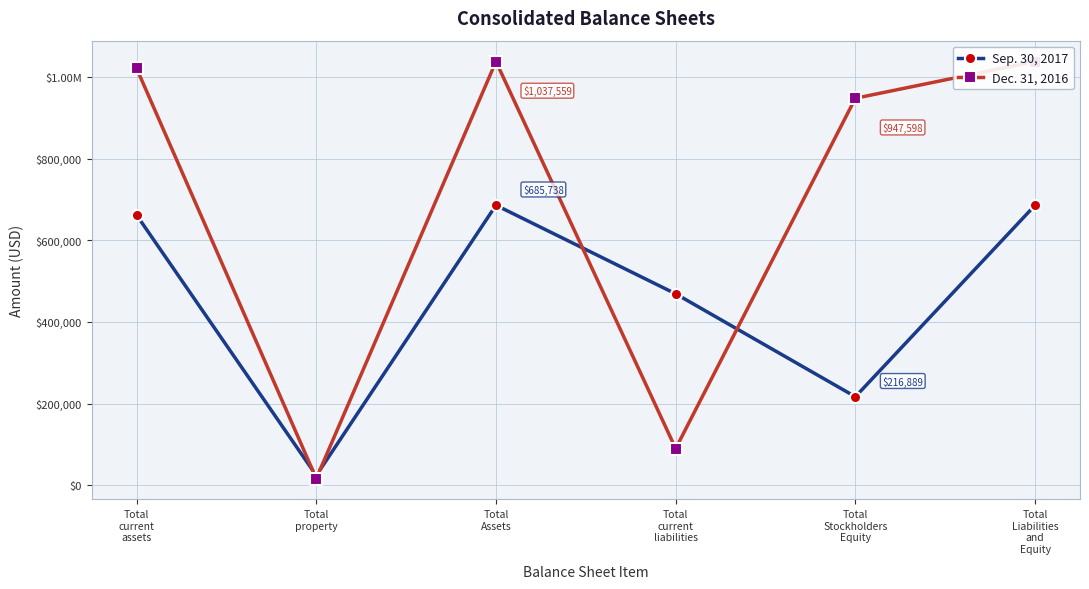

What is the average value of the Dec. 31, 2016 series?

691706